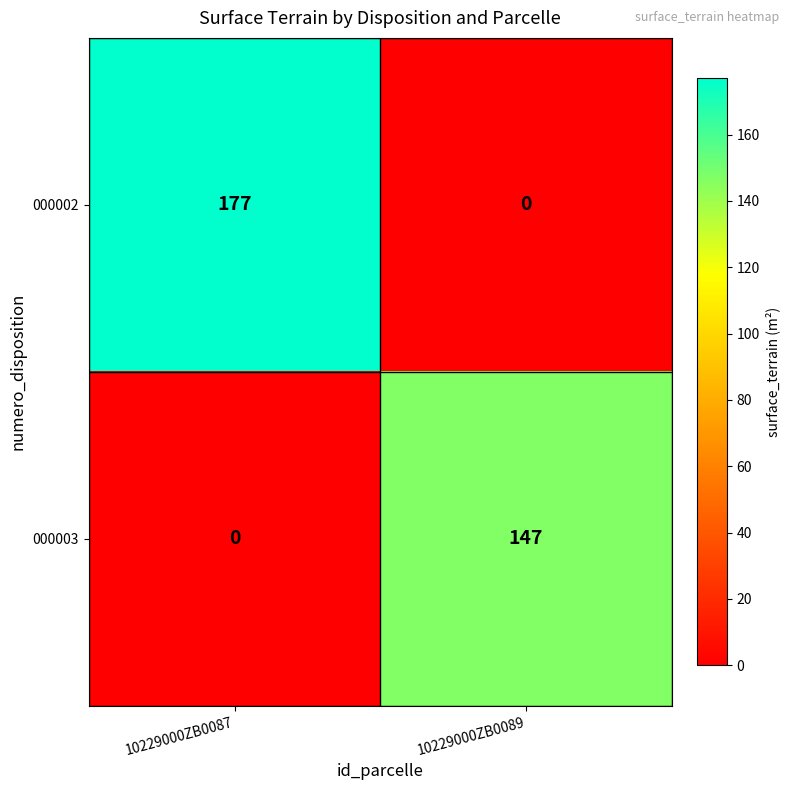

How many data points does each series have?

2